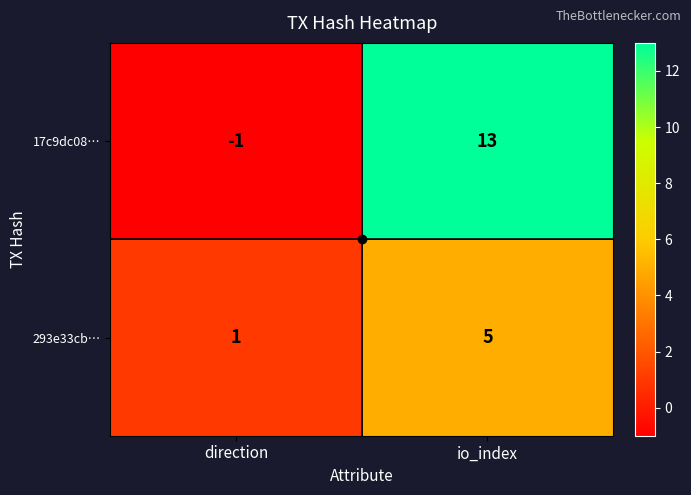

What is the spread (max minus min) of values at direction?

2